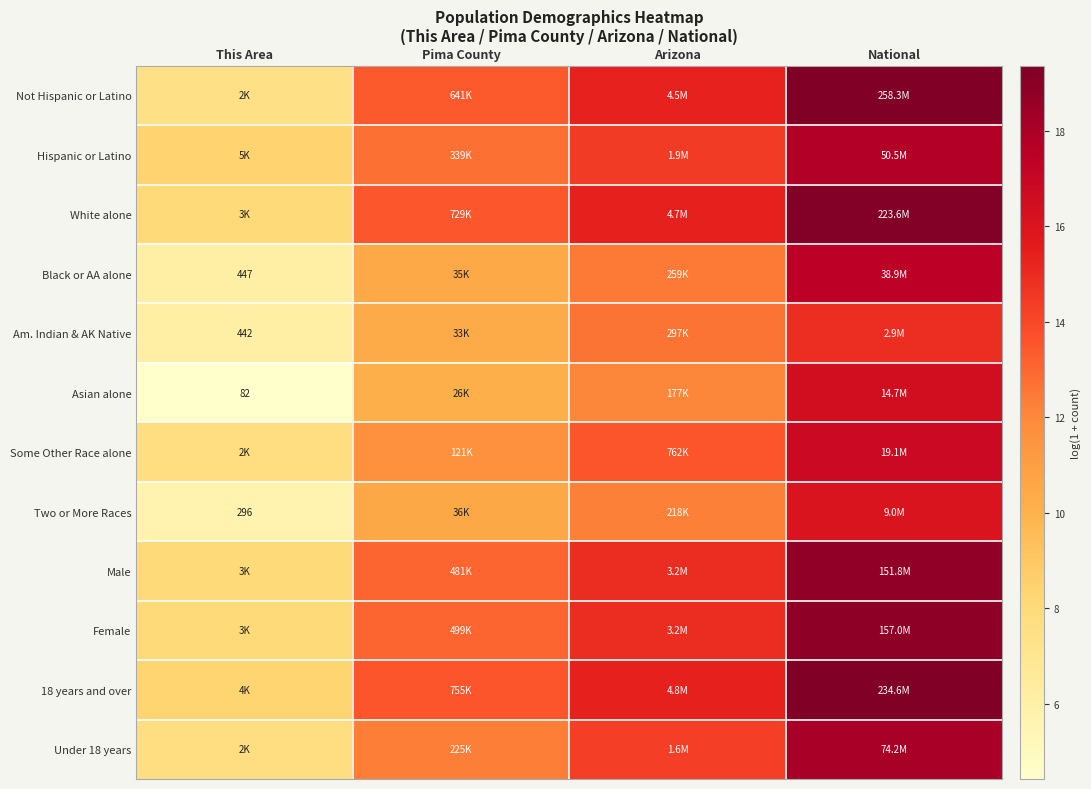

The value of Hispanic or Latino at Arizona is 14.5. True or false?

True